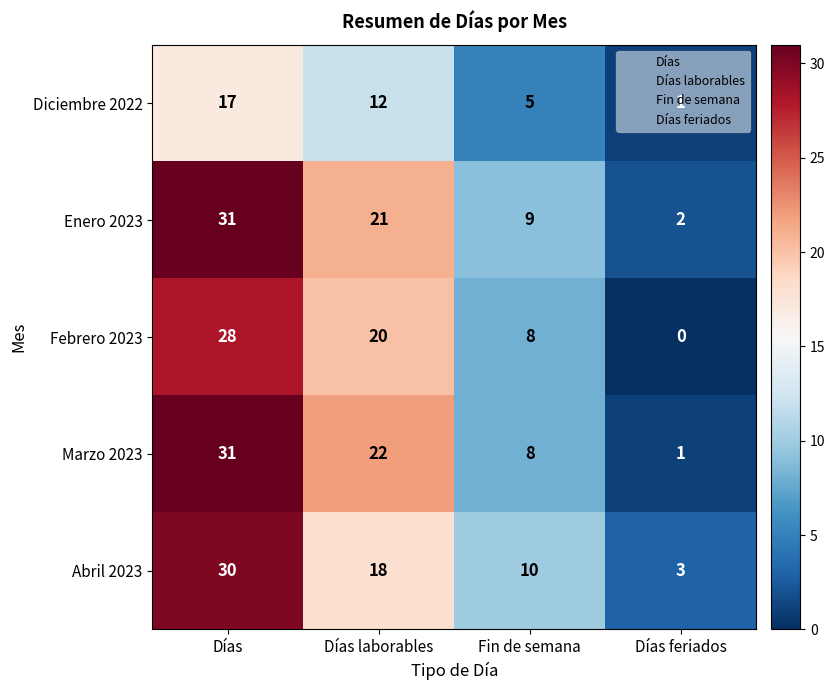

At which category does the chart reach its minimum across all series?

Días feriados